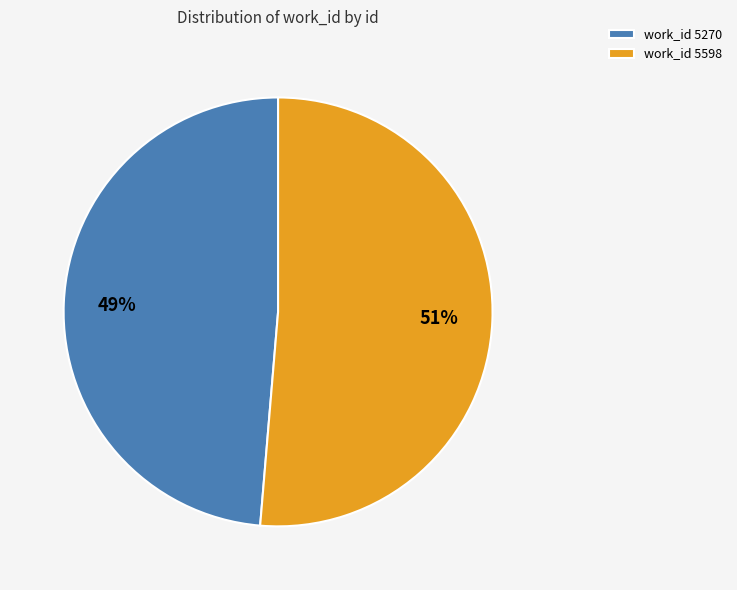

Between work_id 5598 and work_id 5270, which is larger?

work_id 5598